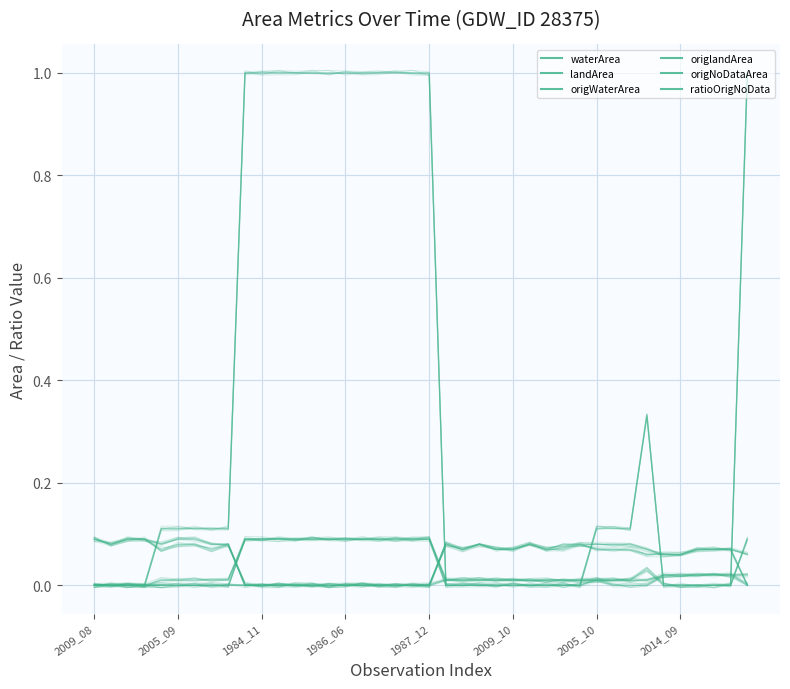

Where is landArea nearest to the value 0?

17